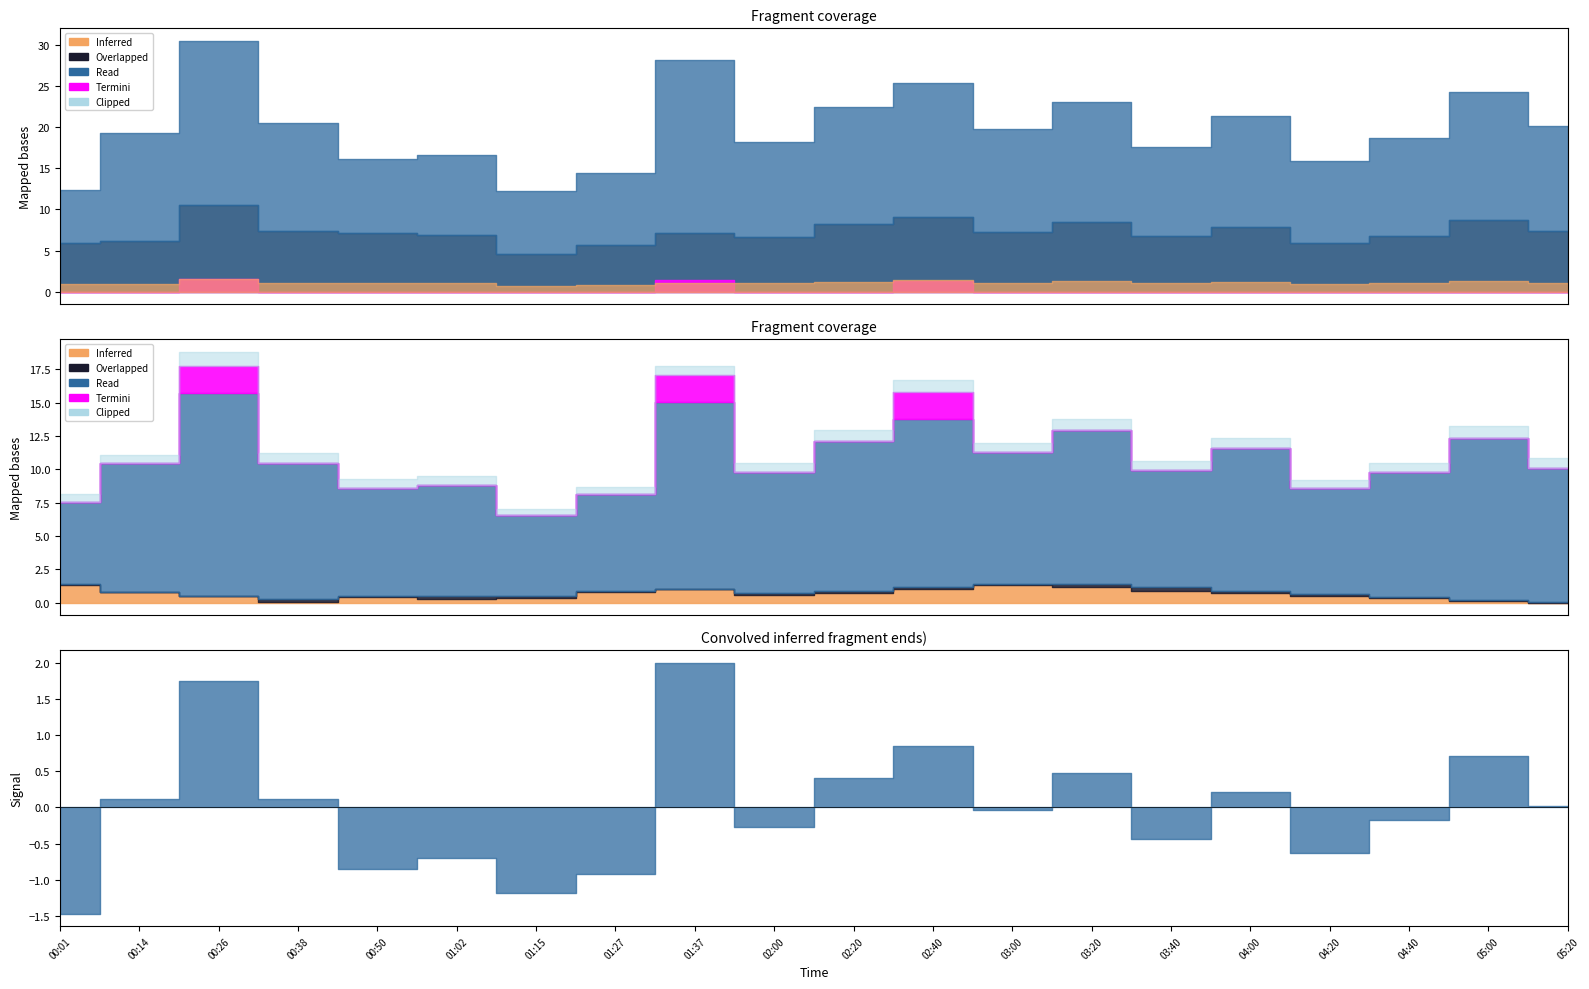

The SDS_P1 series shows 6.3 at SDS_P2. True or false?

False